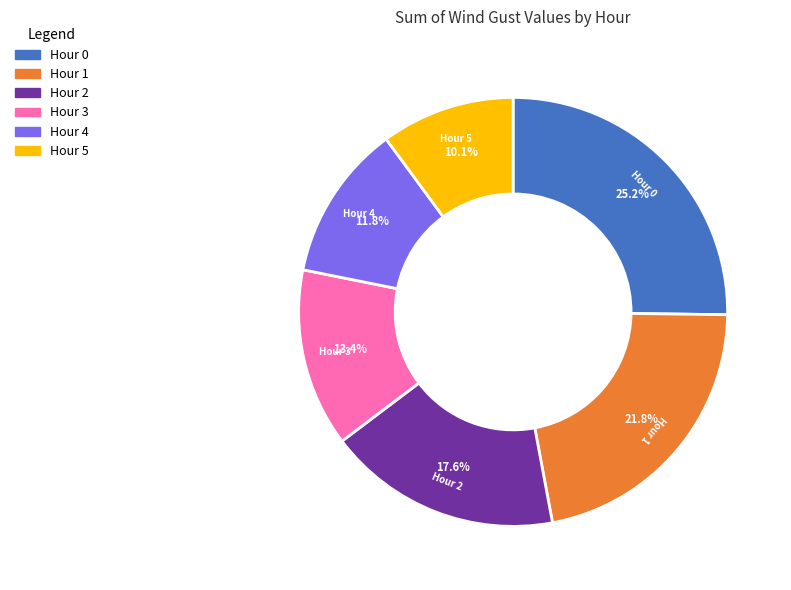

To the nearest percent, what percentage of the pie is Hour 3?

13%